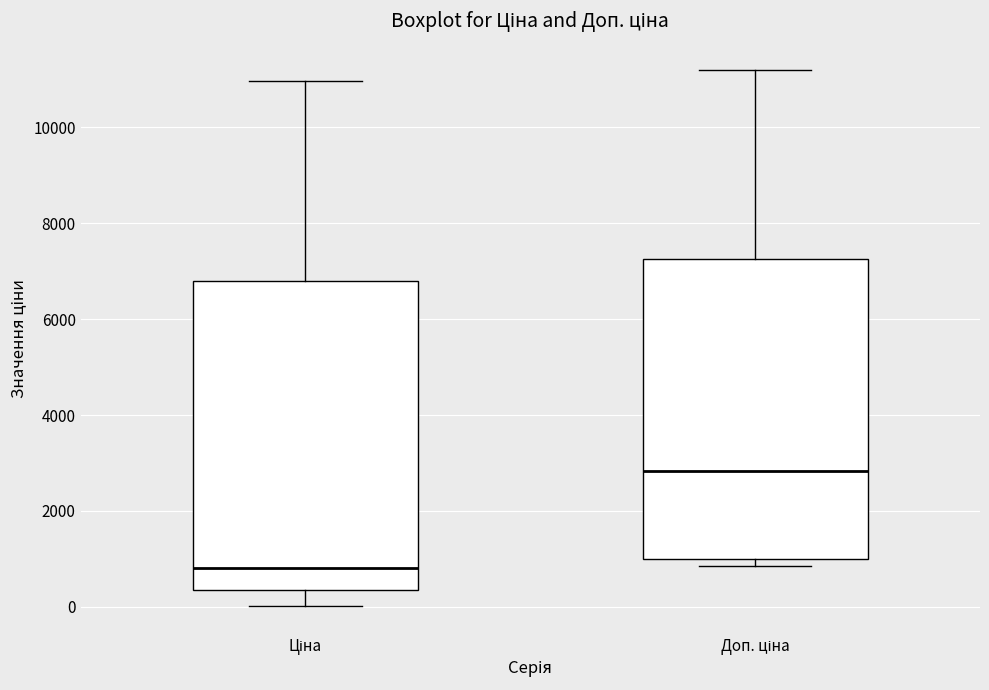

Which box's median line is the highest?

Доп. ціна